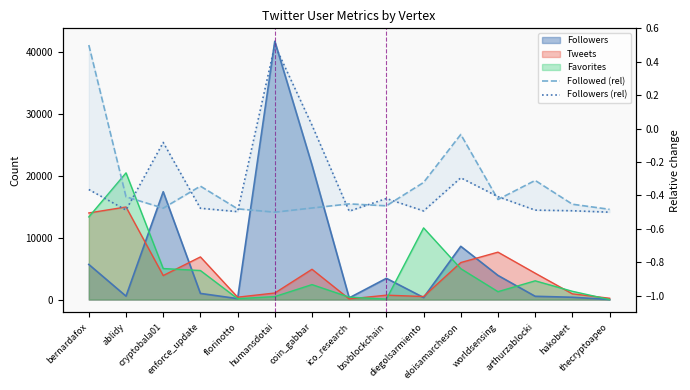

How many lines are shown in the chart?

2